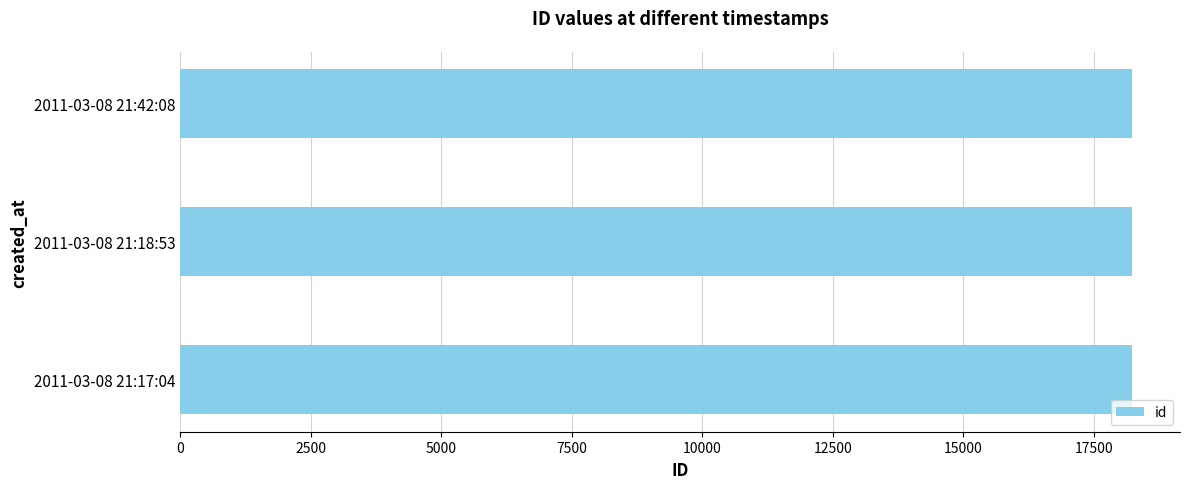

What is the smallest value displayed?

18232